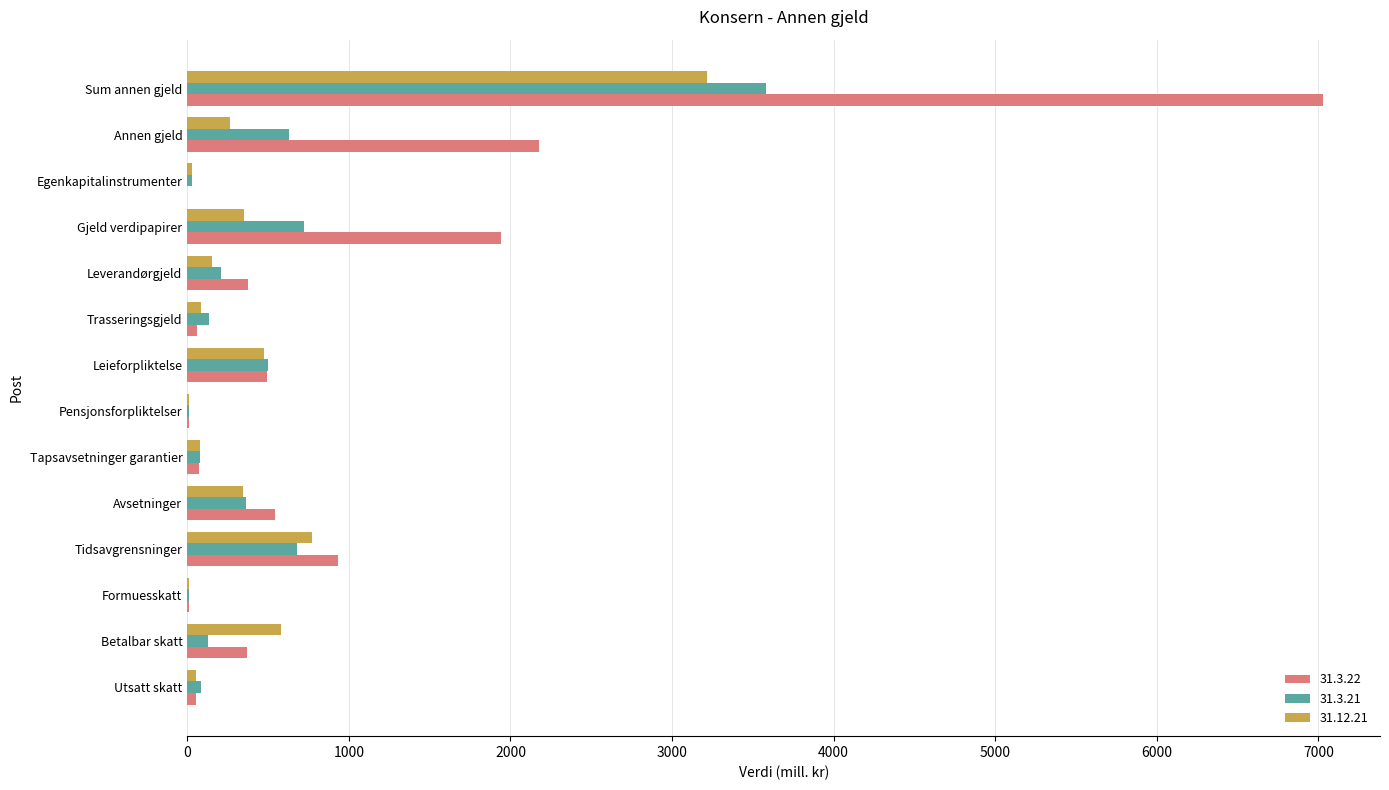

The value of 31.3.21 at Leieforpliktelse is 501. True or false?

True